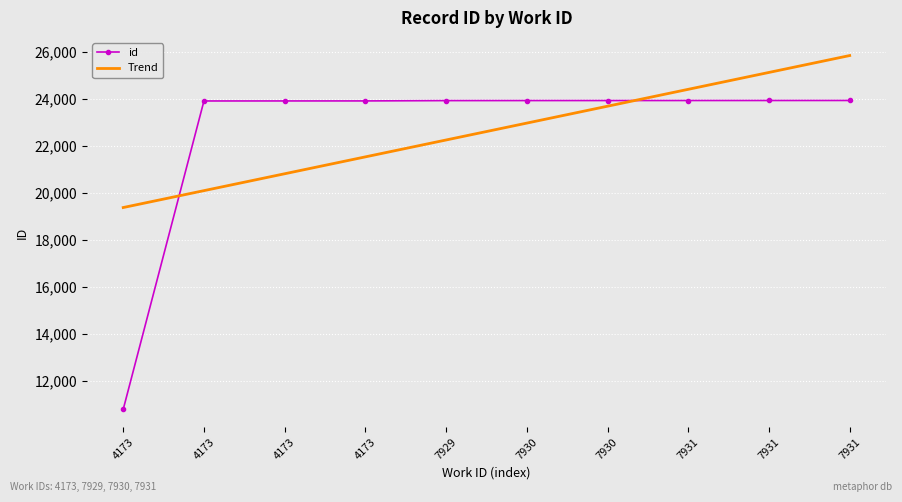

List the labels in order of id value, largest first.

7931, 7931, 7931, 7930, 7930, 7929, 4173, 4173, 4173, 4173